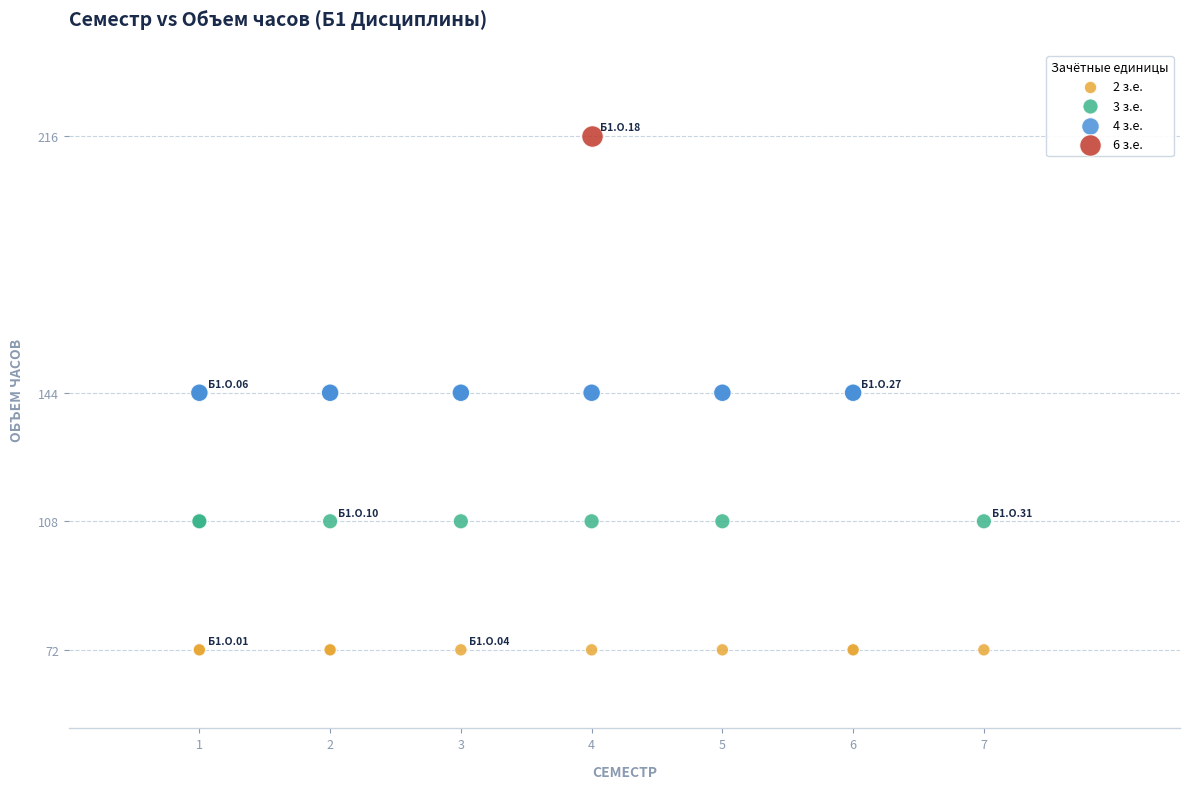

What are all the series names shown in the legend?

2 з.е., 3 з.е., 4 з.е., 6 з.е.